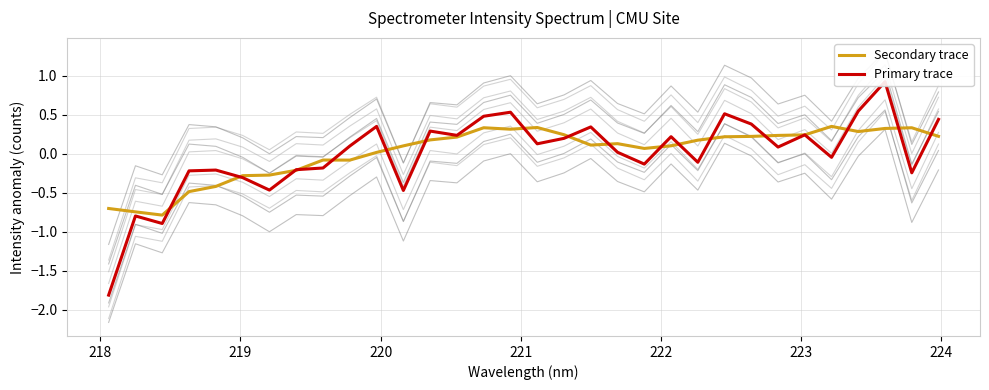

The Secondary trace series shows -0.1 at 222. True or false?

False